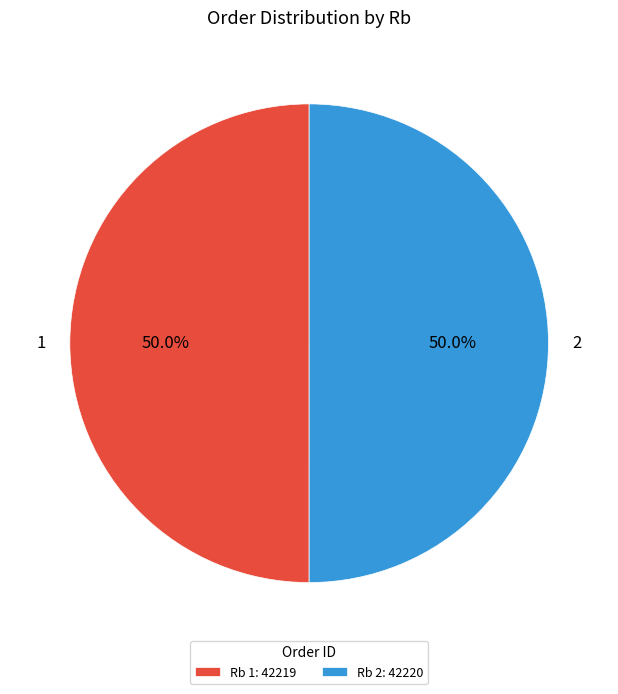

Is it true that 1 is 50% of the pie?

True